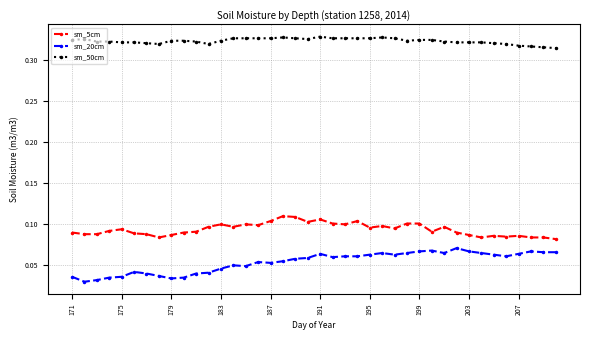

Which series has the largest total across all categories?

sm_50cm